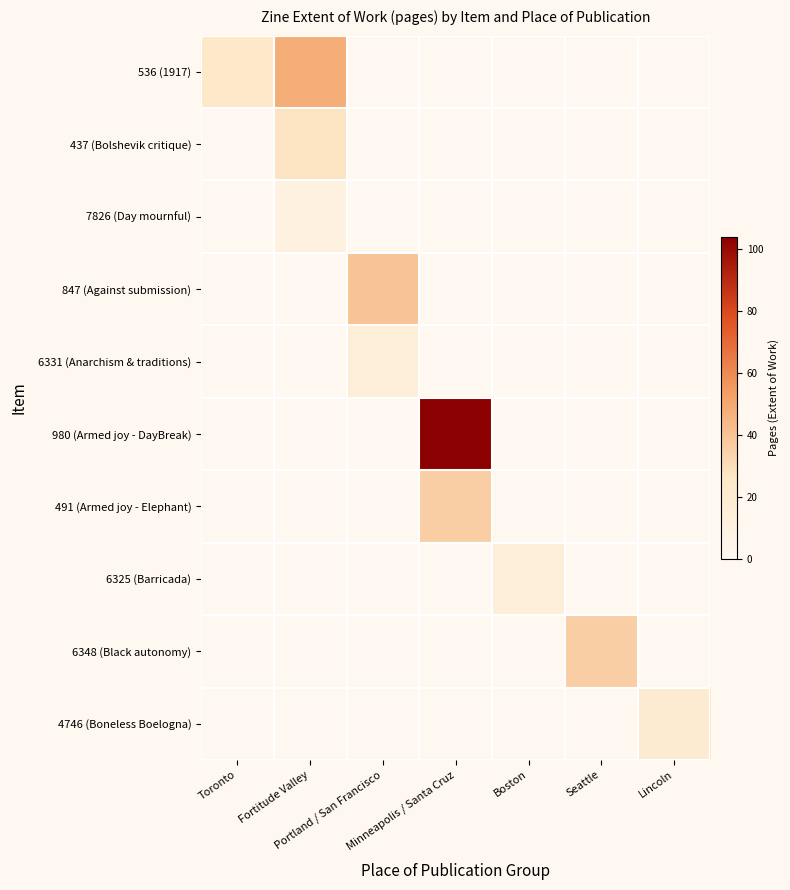

Read the 6331 (Anarchism & traditions) value at Portland / San Francisco.

16.0